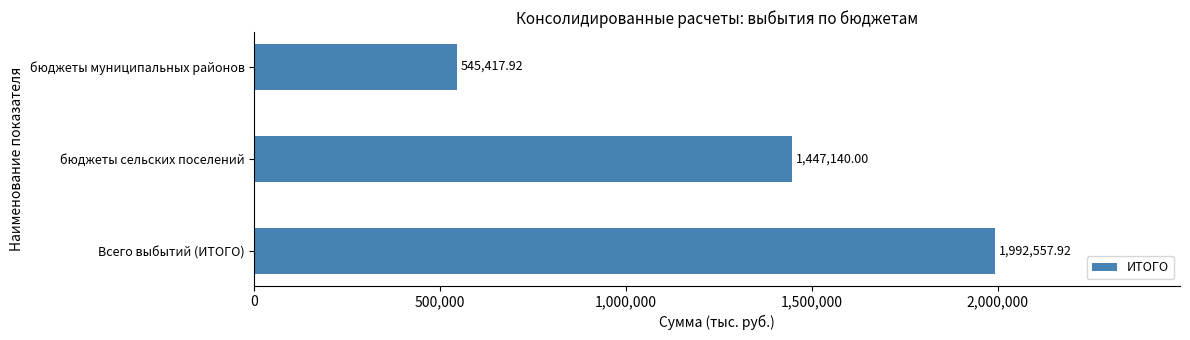

List the labels in order of value, largest first.

Всего выбытий (ИТОГО), бюджеты сельских поселений, бюджеты муниципальных районов